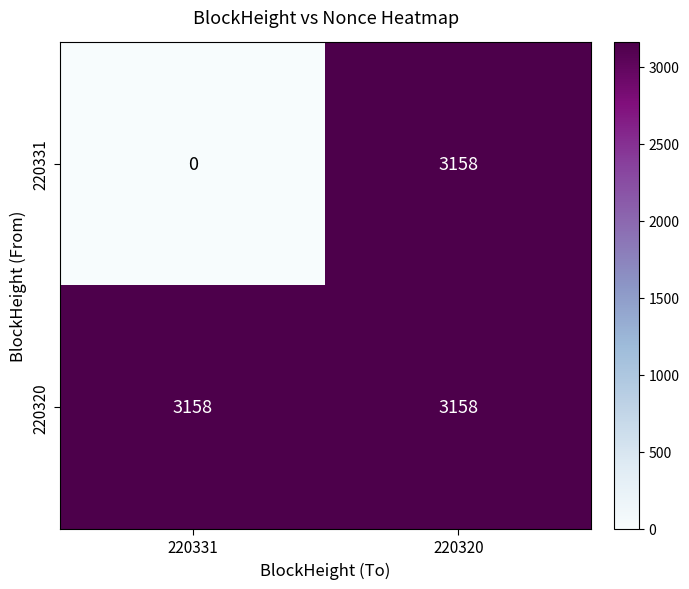

How many categories are shown in the chart?

2